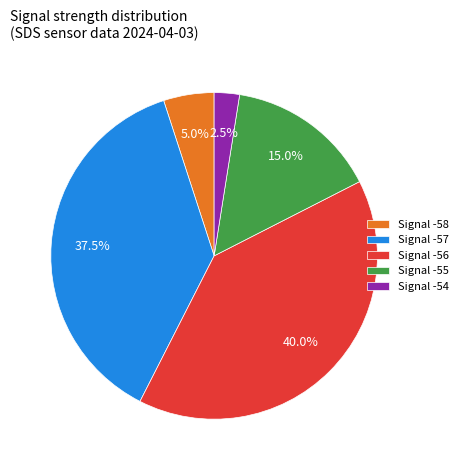

How many segments does this pie chart have?

5